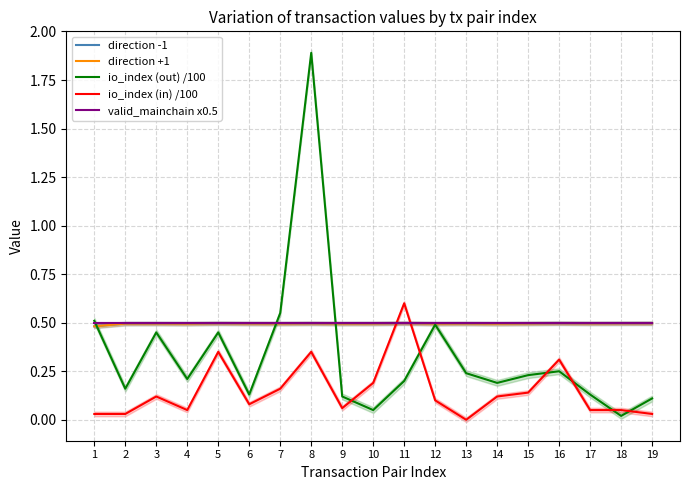

What is the value of the direction +1 point at the 8th from the left?

0.5